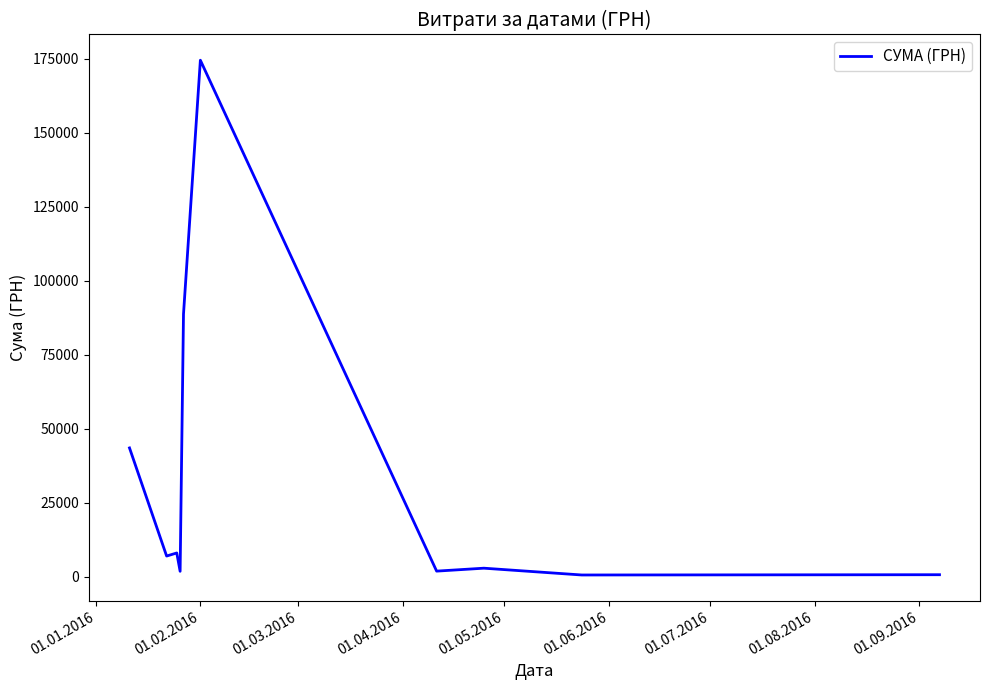

Does the chart display data point markers on the line(s)?

No